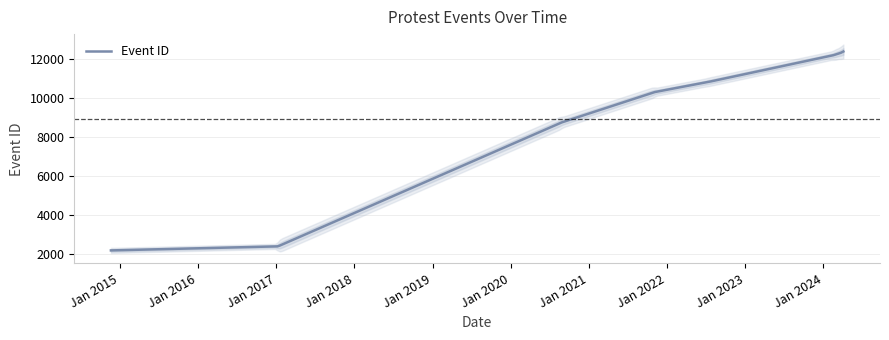

Which has a higher value, 2017-01-09 or 2021-11-03?

2021-11-03